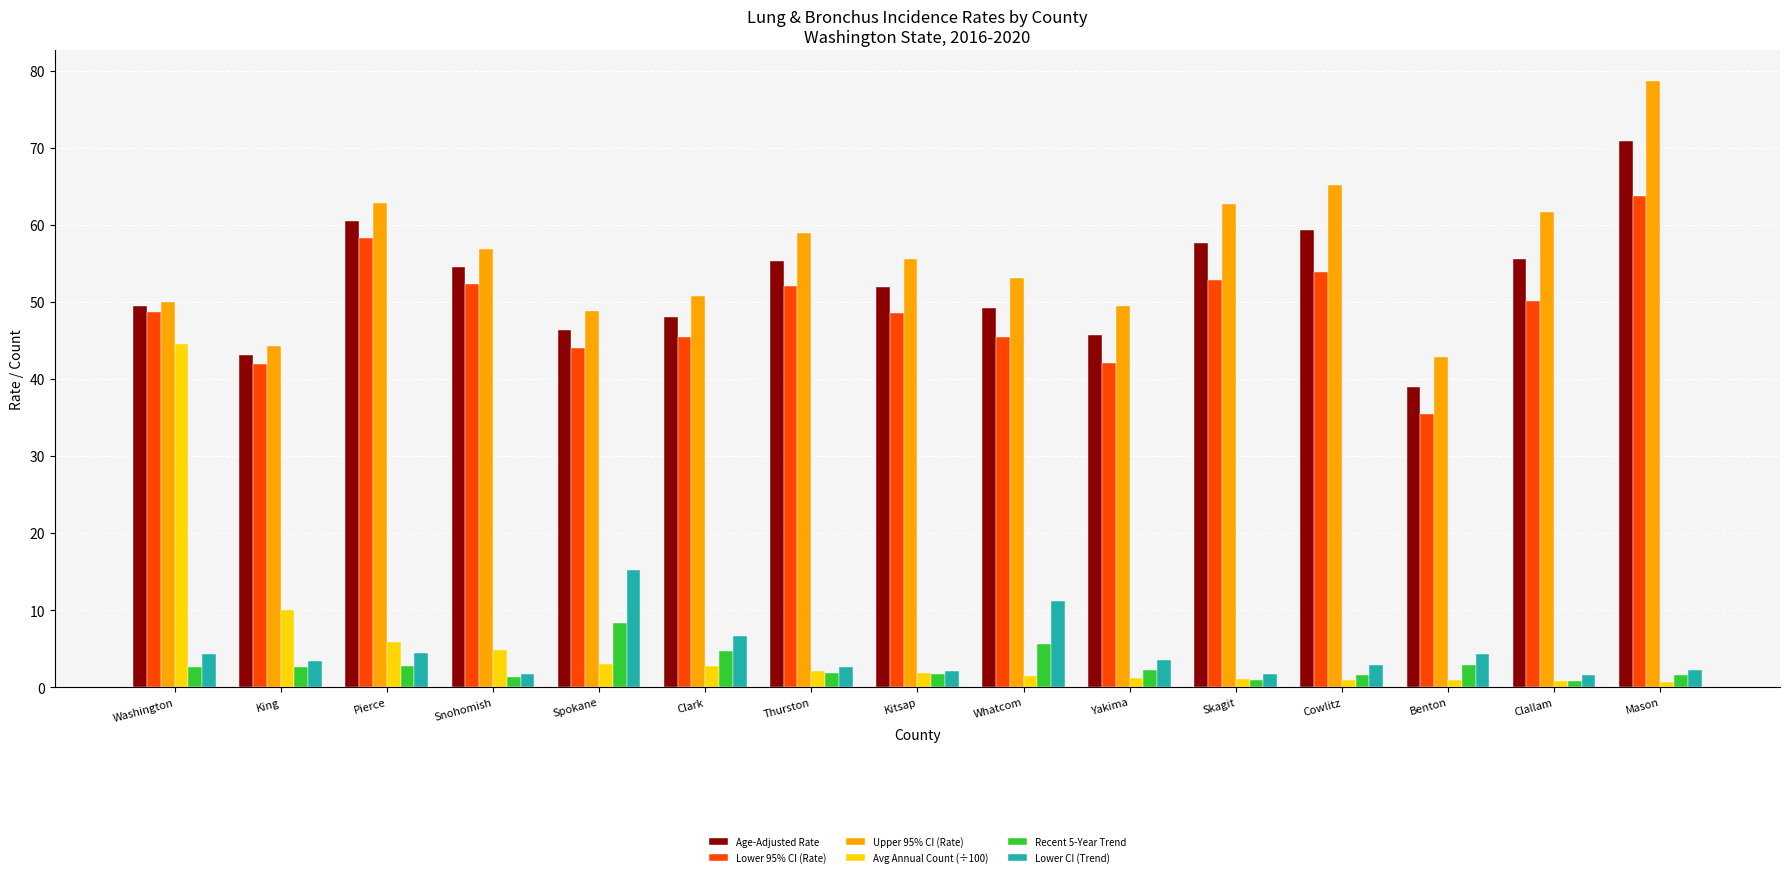

The value of Lower CI (Trend) at Mason is 2.2. True or false?

True